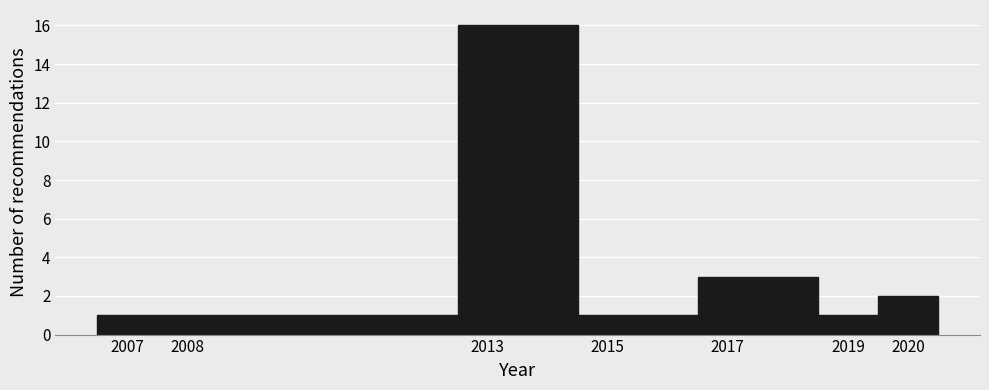

Reading left to right, transcribe this chart: for each bar, give the range it covers on the x-axis and its height. The values are not printed on the chart, so give them approximately, as read against the axis.

2006.5 to 2007.5: 1
2007.5 to 2012.5: 1
2012.5 to 2014.5: 16
2014.5 to 2016.5: 1
2016.5 to 2018.5: 3
2018.5 to 2019.5: 1
2019.5 to 2020.5: 2